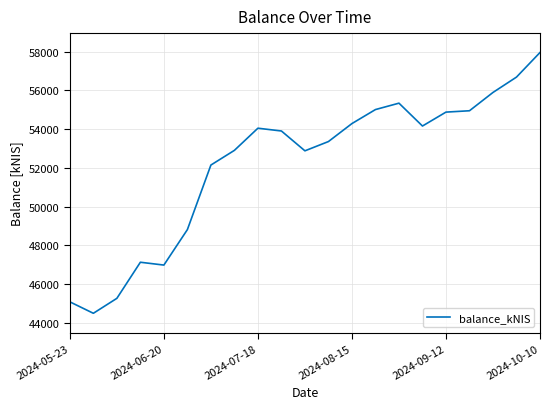

What is the maximum value shown in the chart?

57948.8